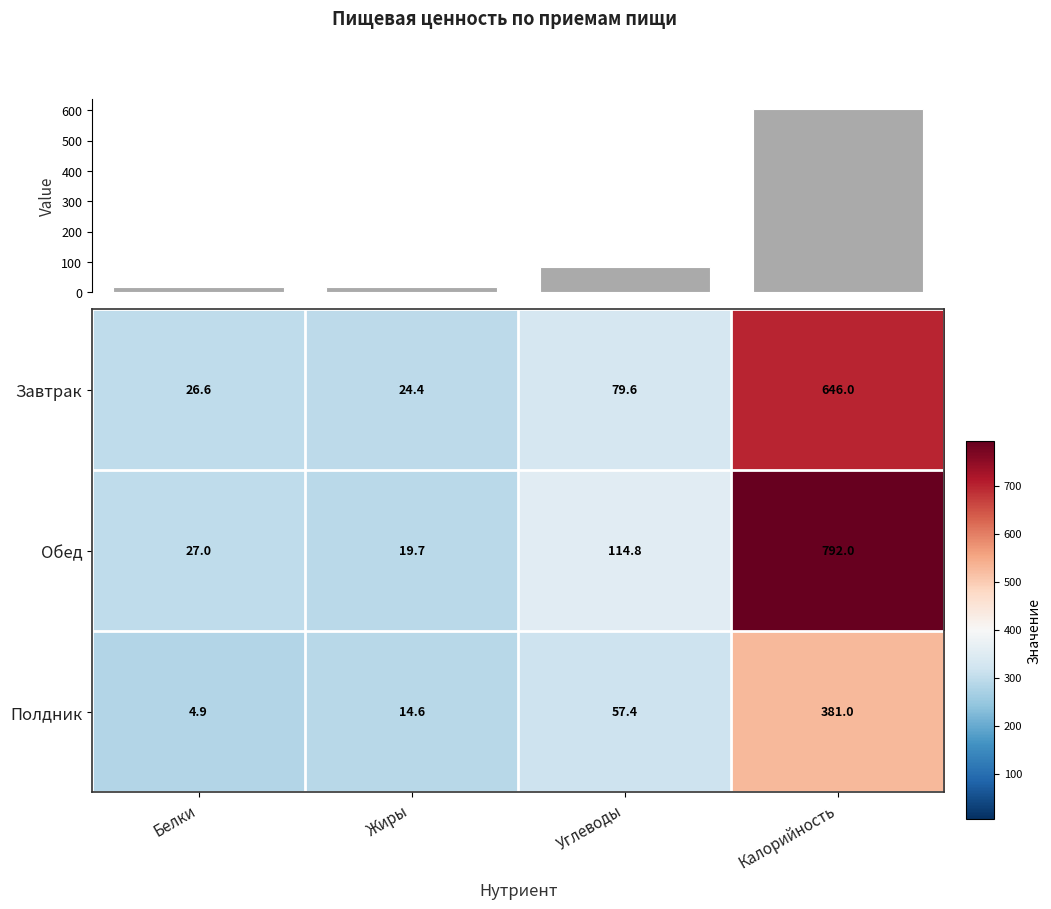

What is the difference between the maximum and minimum values in the Завтрак series?

621.6